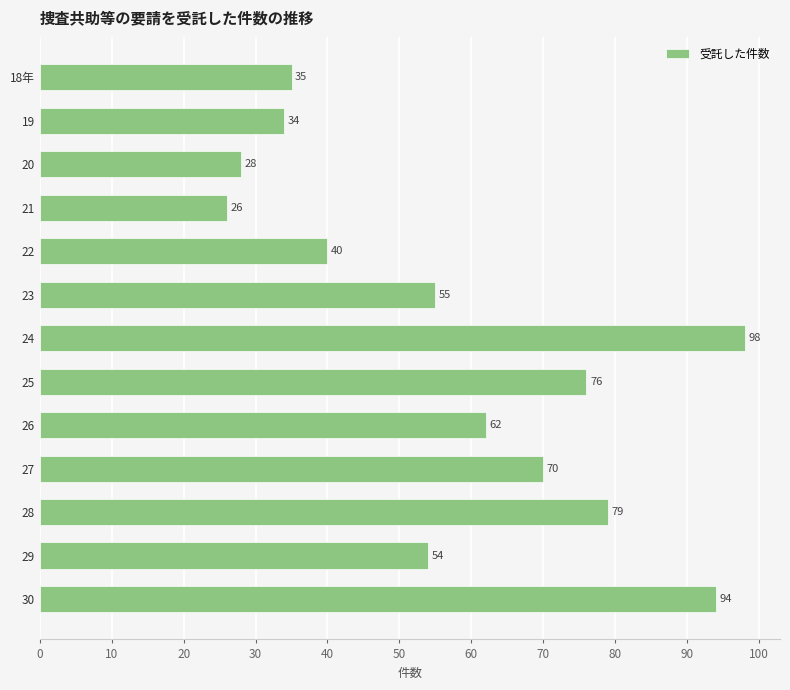

At which label is the value closest to 62?

26